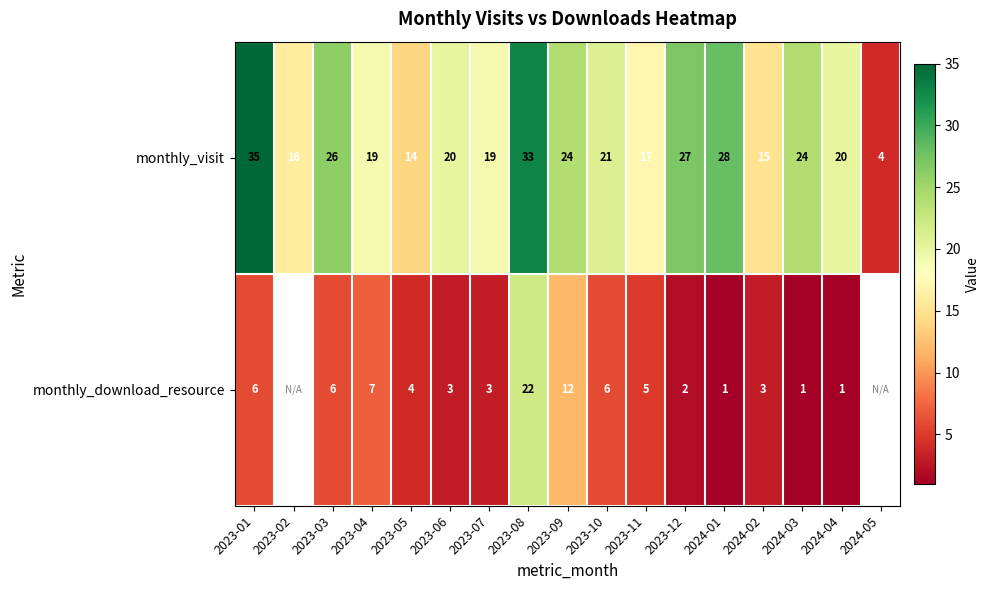

Between 2023-05 and 2024-03, which series saw the biggest shift?

monthly_visit